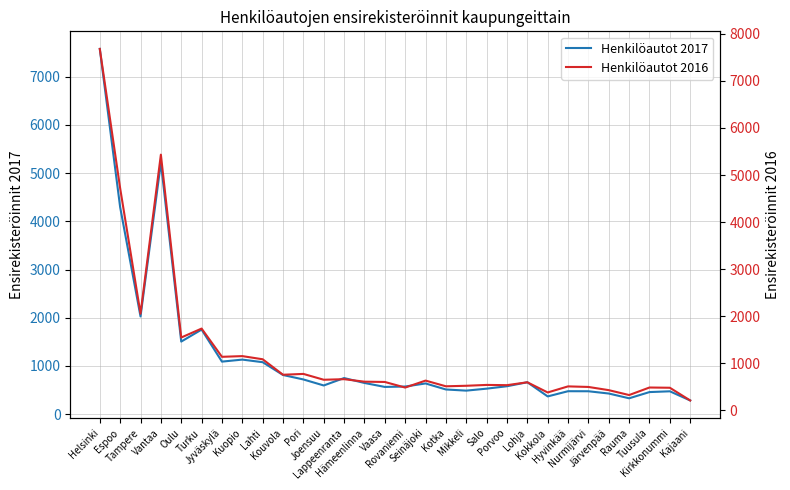

At how many categories does at least one series exceed 5301?

2